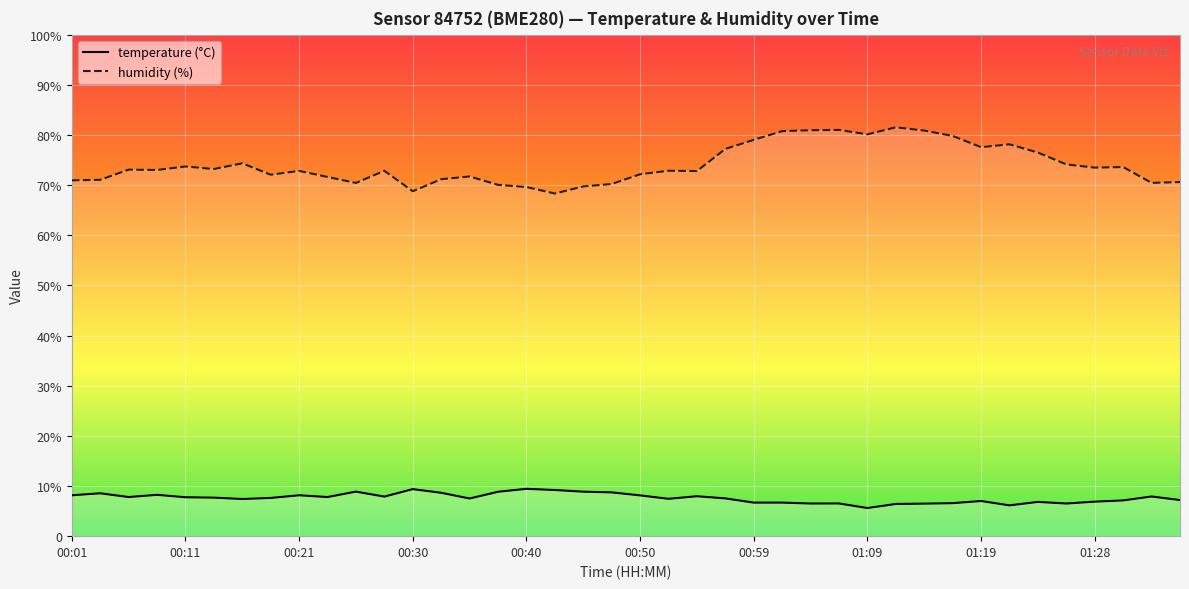

Rank the series at 39 from highest to lowest value.

humidity (%), temperature (°C)